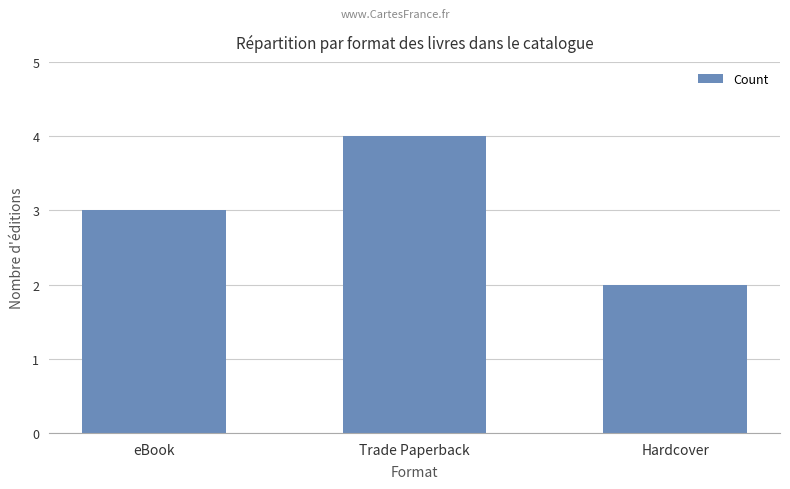

What is the minimum value shown in the chart?

2